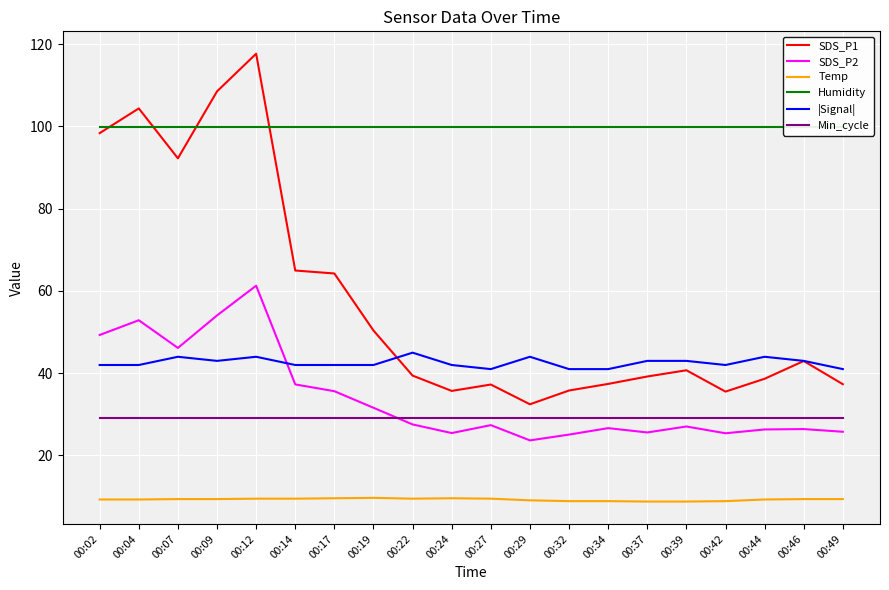

The Temp series shows 9.6 at 00:24. True or false?

True